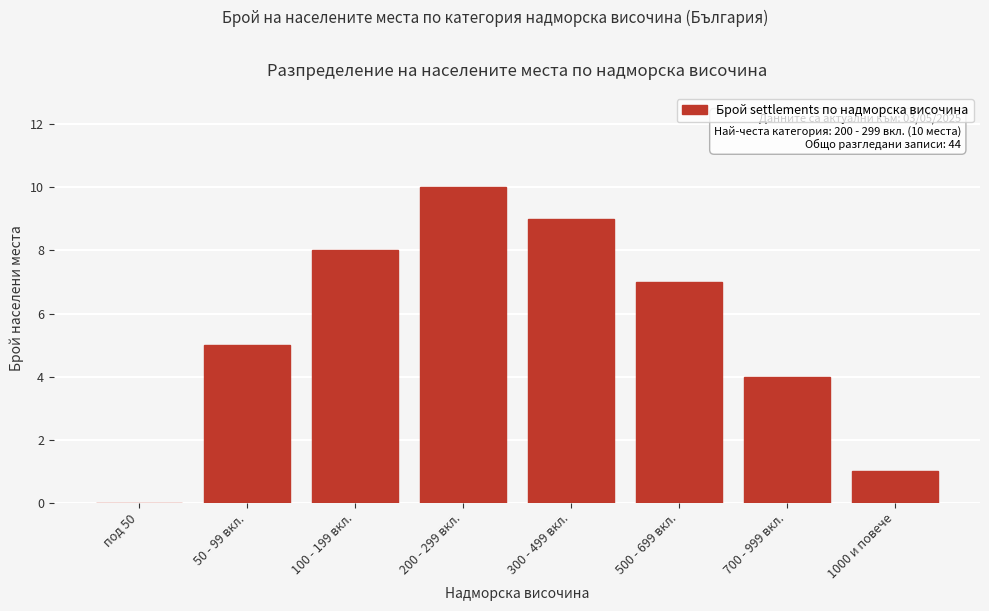

Read the value at 300 - 499 вкл..

9